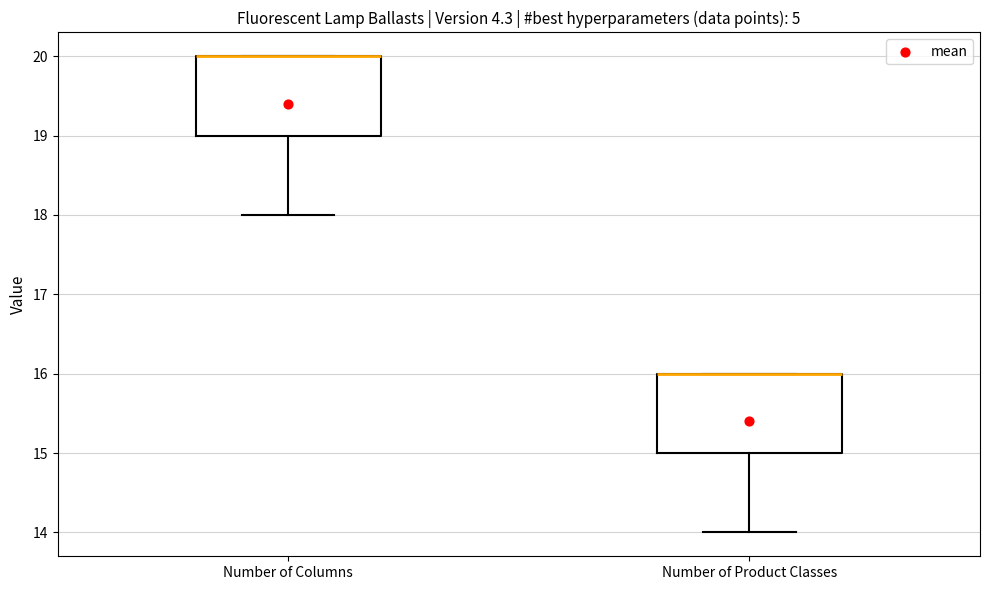

Reading left to right, read every box against the y-axis: the position of its median line, the range the box covers, and the ends of its whiskers. The values are not printed on the chart, so give them approximately, as read against the axis.

Number of Columns: median 20 (drawn on the box's upper edge), box 19 to 20, whiskers 18 to 20
Number of Product Classes: median 16 (drawn on the box's upper edge), box 15 to 16, whiskers 14 to 16